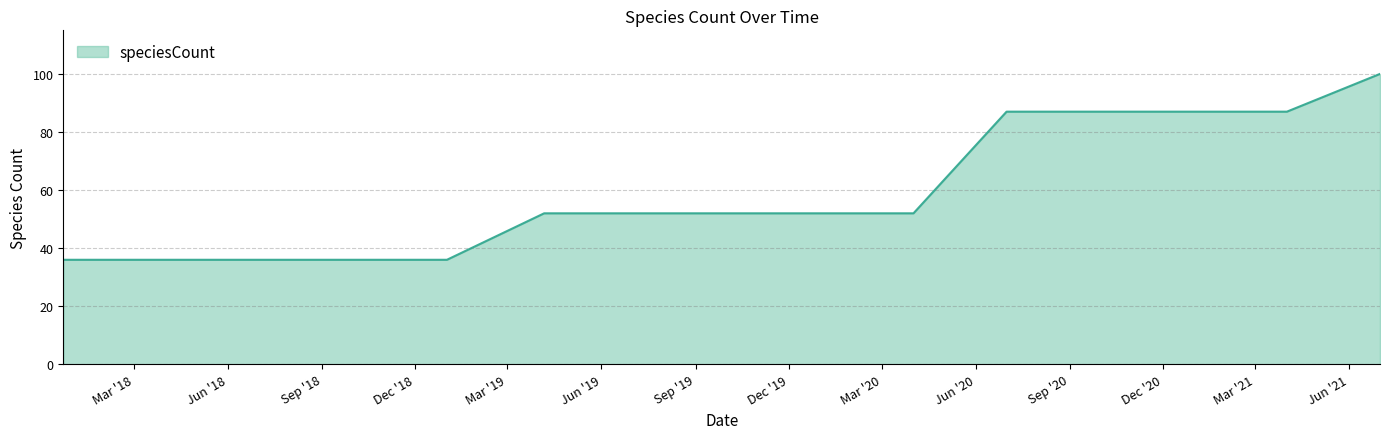

Count the number of categories in the chart.

15